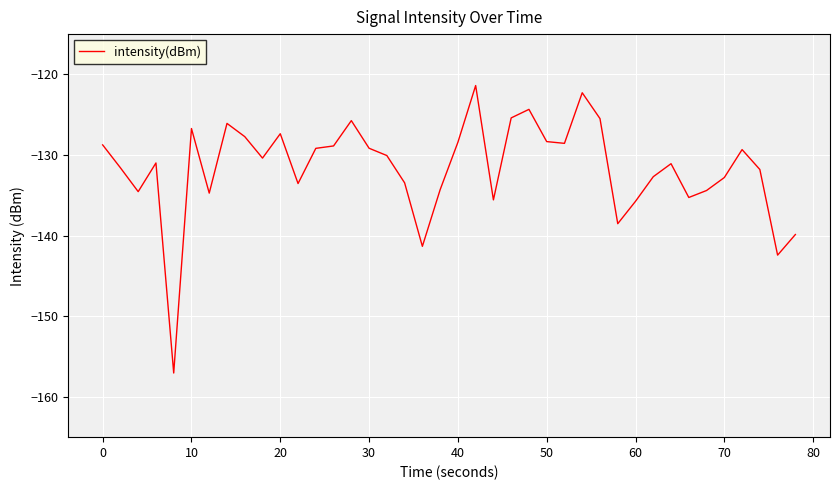

Count the number of data series in this chart.

1